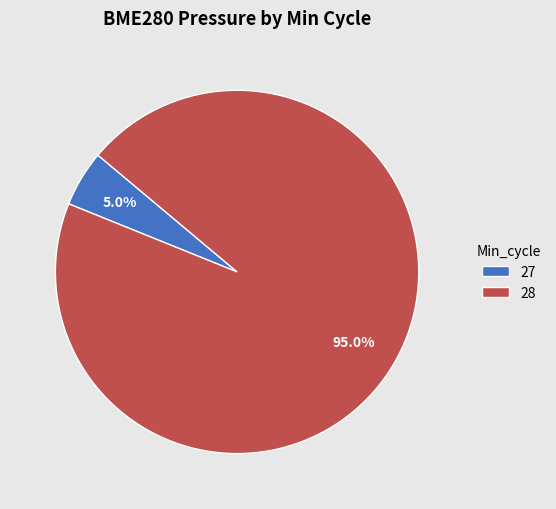

Rank the categories by value from lowest to highest.

27, 28